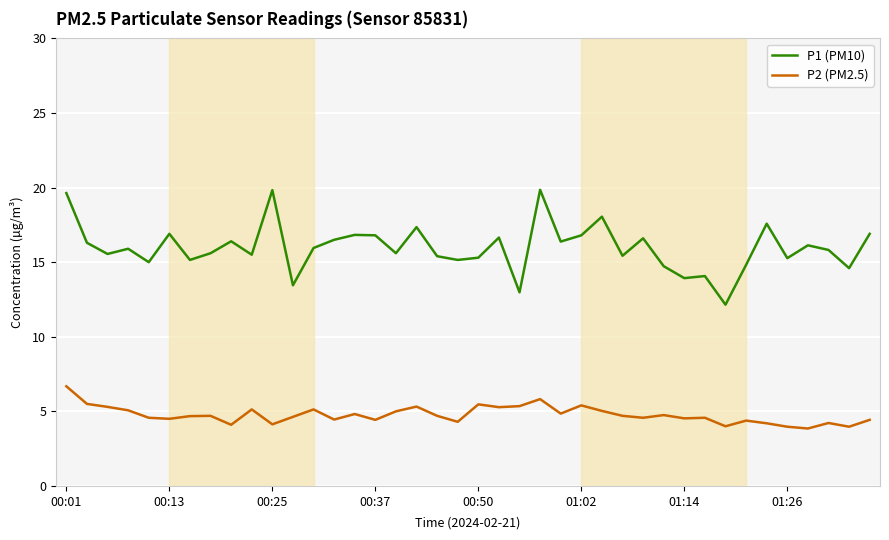

Does the chart have visible grid lines?

Yes